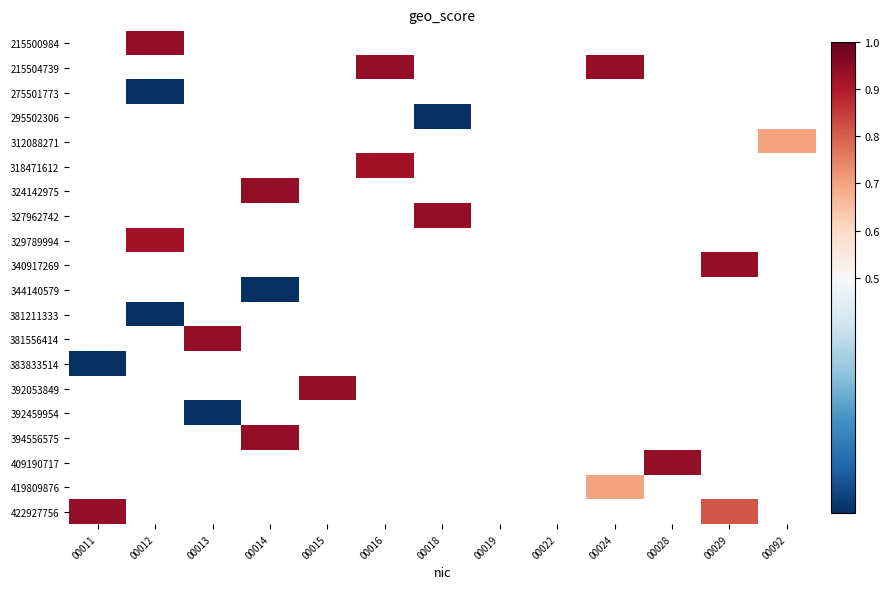

Which label corresponds to the smallest value in the chart?

00012